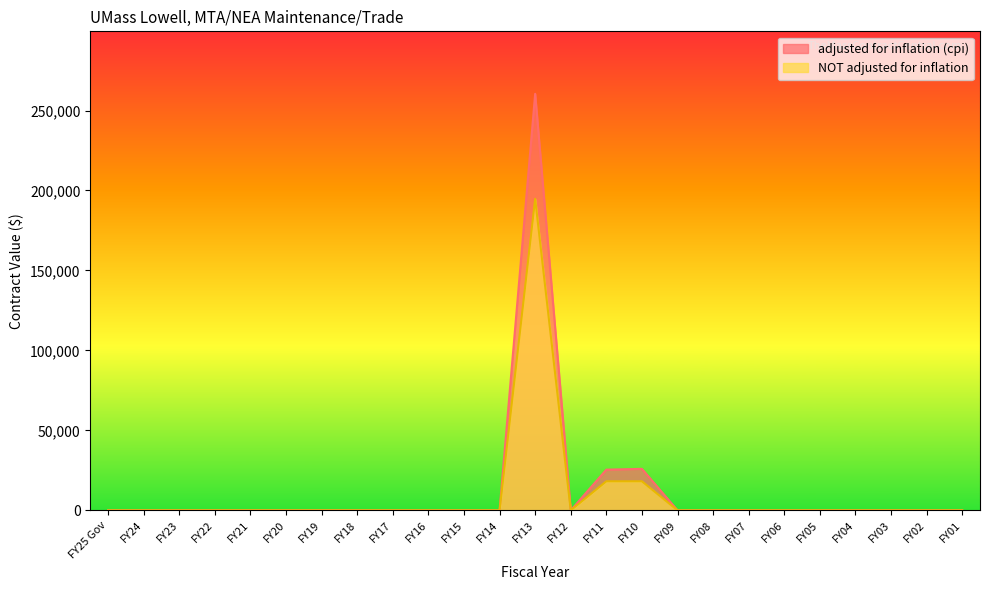

How many positive values does the NOT adjusted for inflation series have?

3